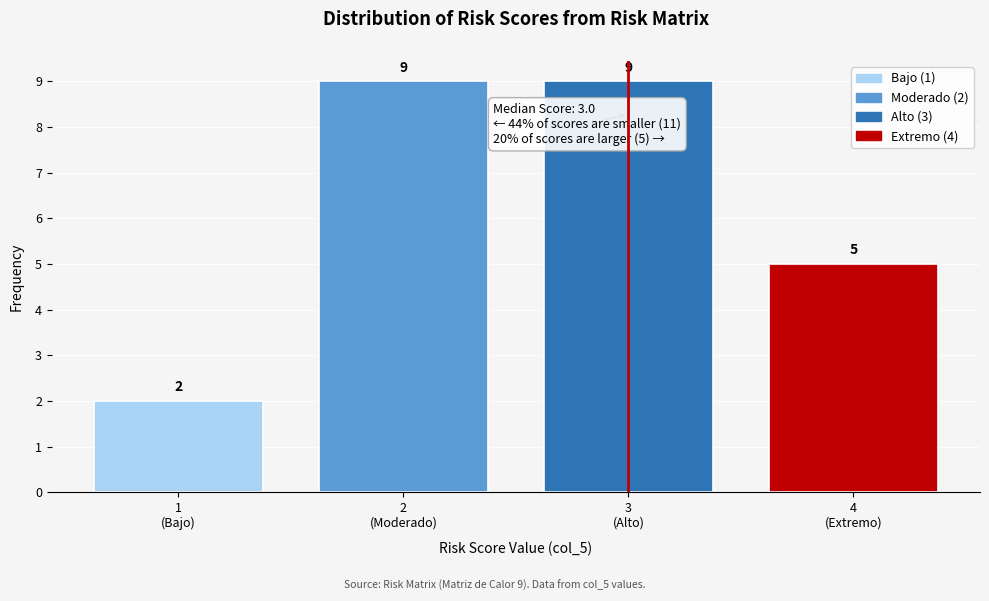

Reading left to right, what are all the values shown in this chart?

2	9	9	5